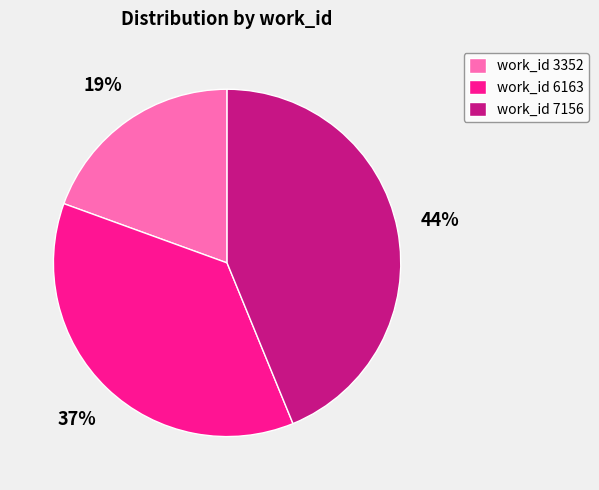

Is work_id 6163 the majority of the pie?

No